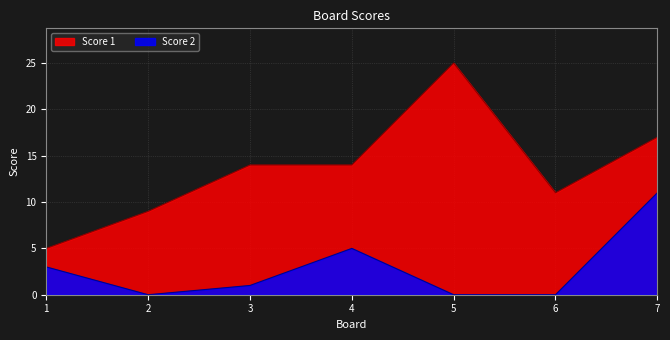

The Score 2 series shows 0 at 6. True or false?

True